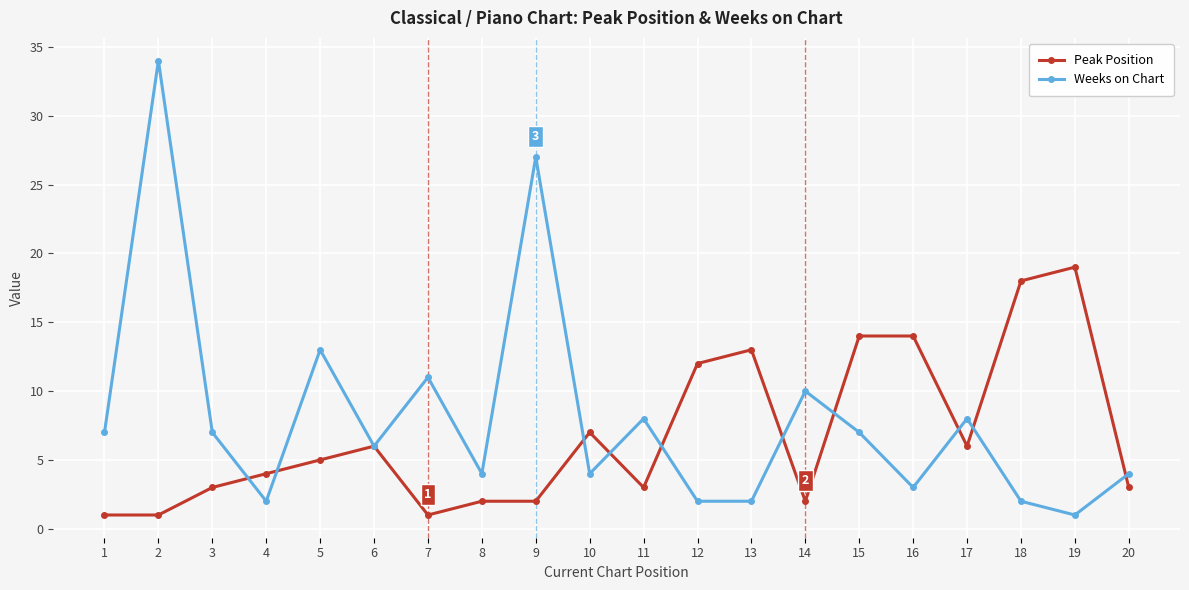

What is the minimum value for Weeks on Chart?

1